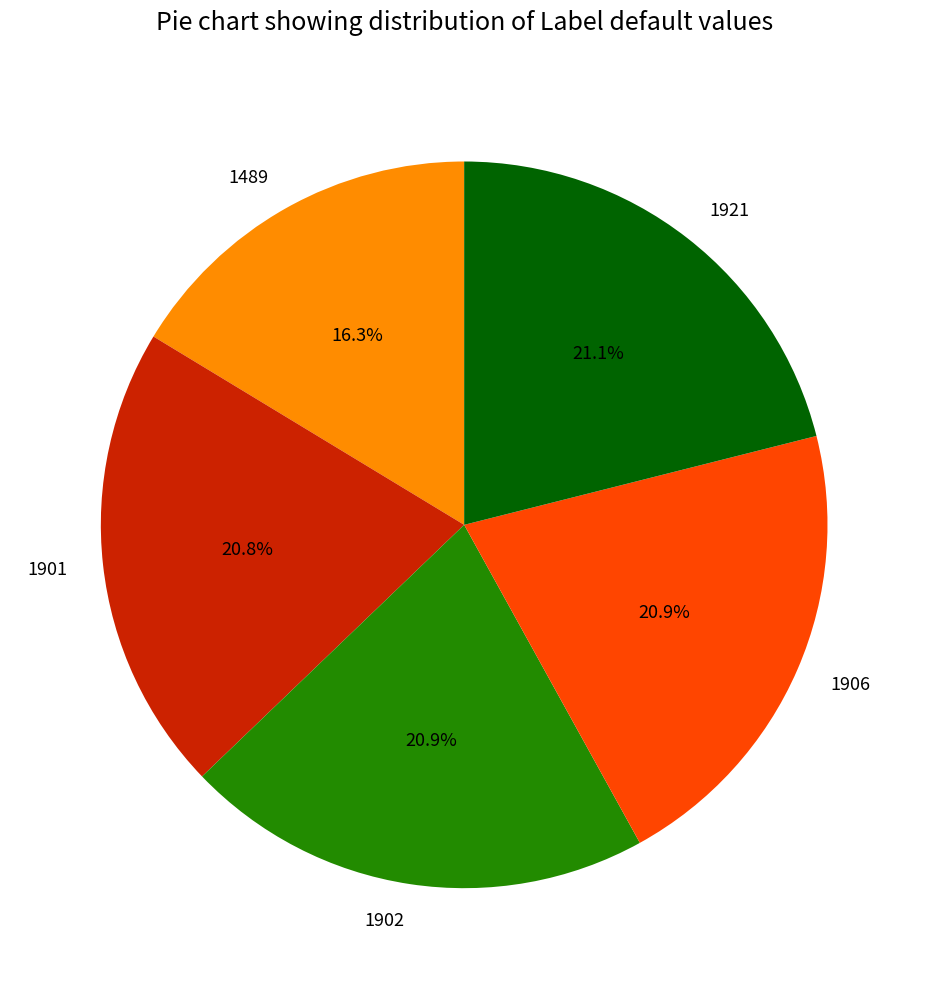

Between 1906 and 1489, which is larger?

1906